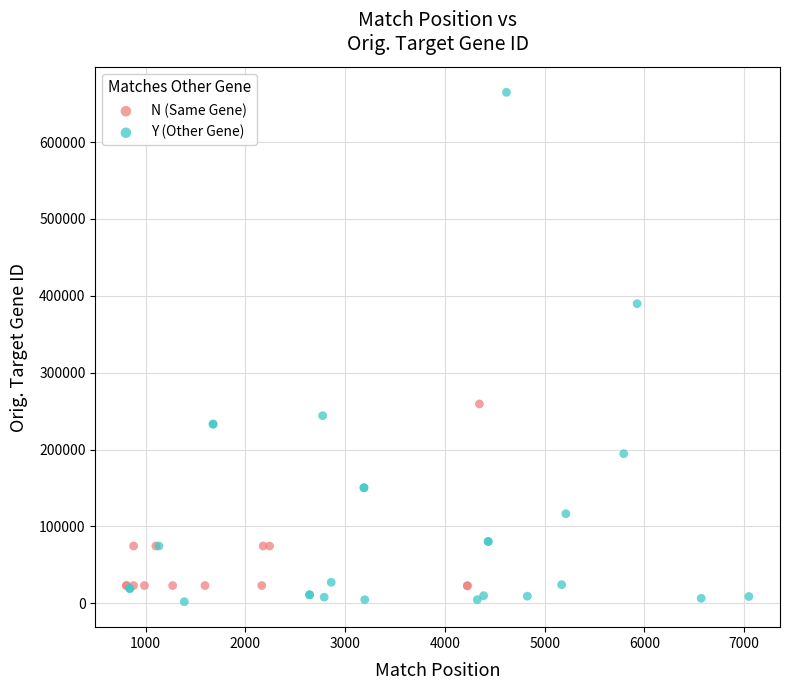

Which series has the widest spread of Y values?

Y (Other Gene)